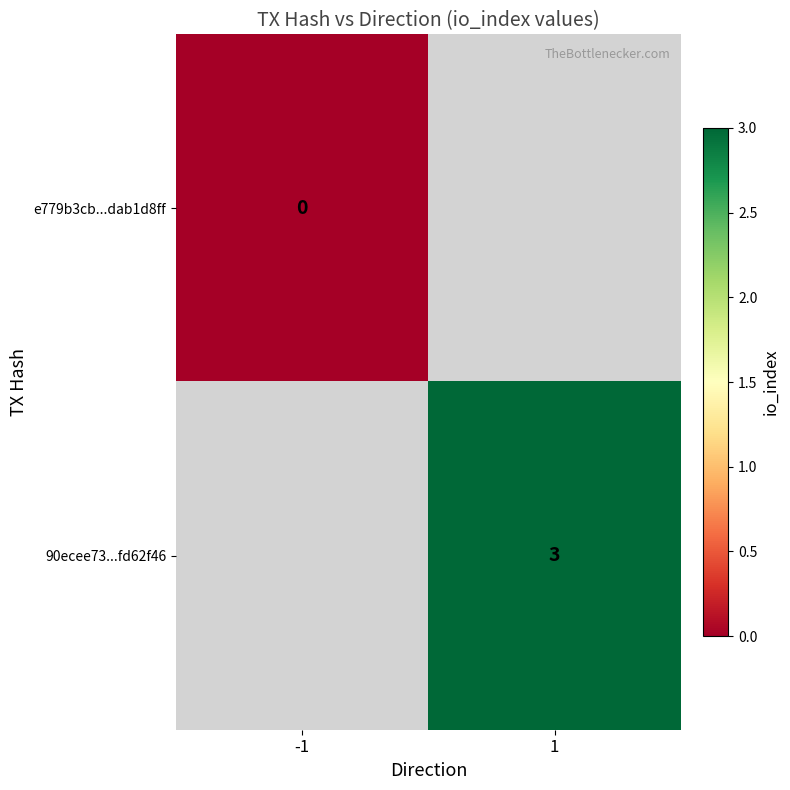

Is the value of e779b3cb...dab1d8ff at -1 greater than the value of 90ecee73...fd62f46 at 1?

No